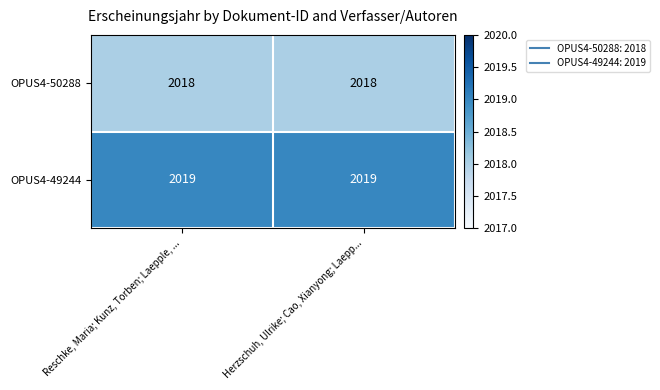

The value of OPUS4-49244 at Reschke, Maria; Kunz, Torben; Laepple, ... is 2019. True or false?

True